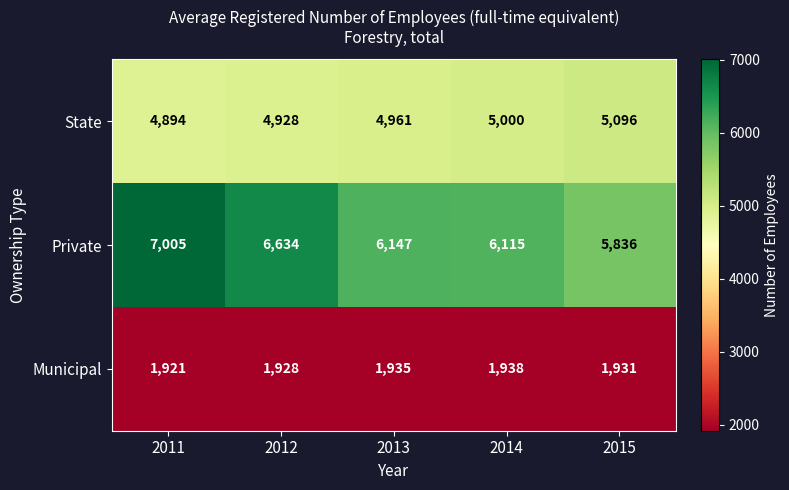

Between 2012 and 2013, which series saw the biggest shift?

Private